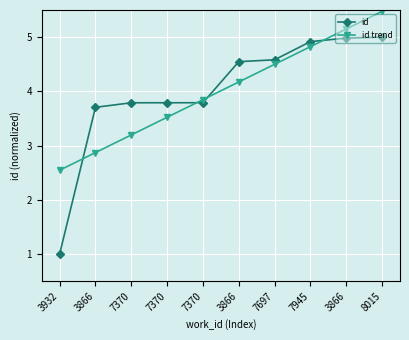

What are all the series names shown in the legend?

id, id trend